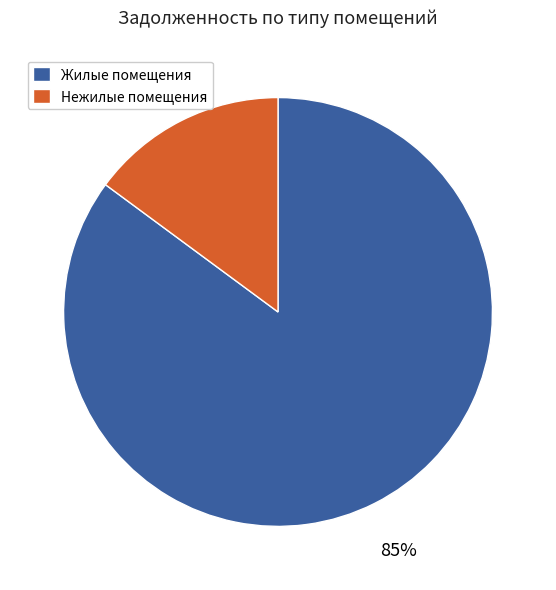

To the nearest percent, what is the average slice percentage?

50%